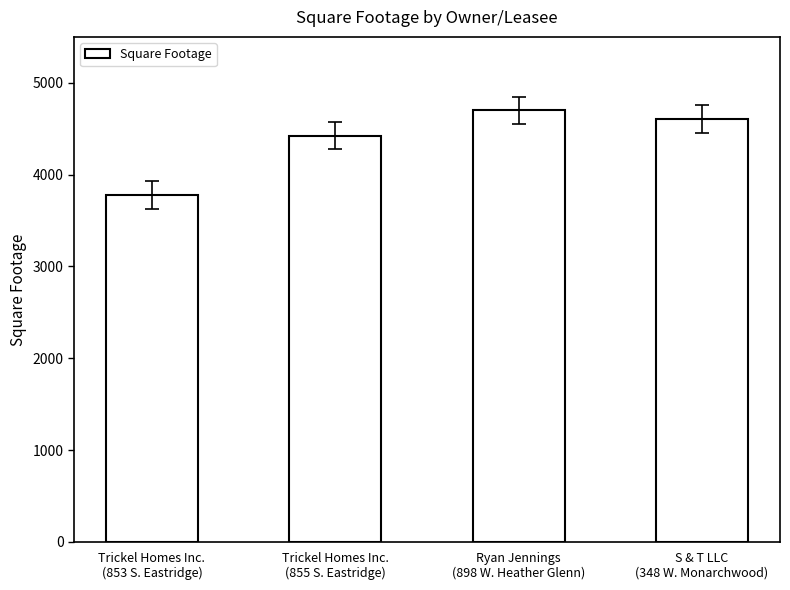

Which category has the highest value across all series?

Ryan Jennings
(898 W. Heather Glenn)